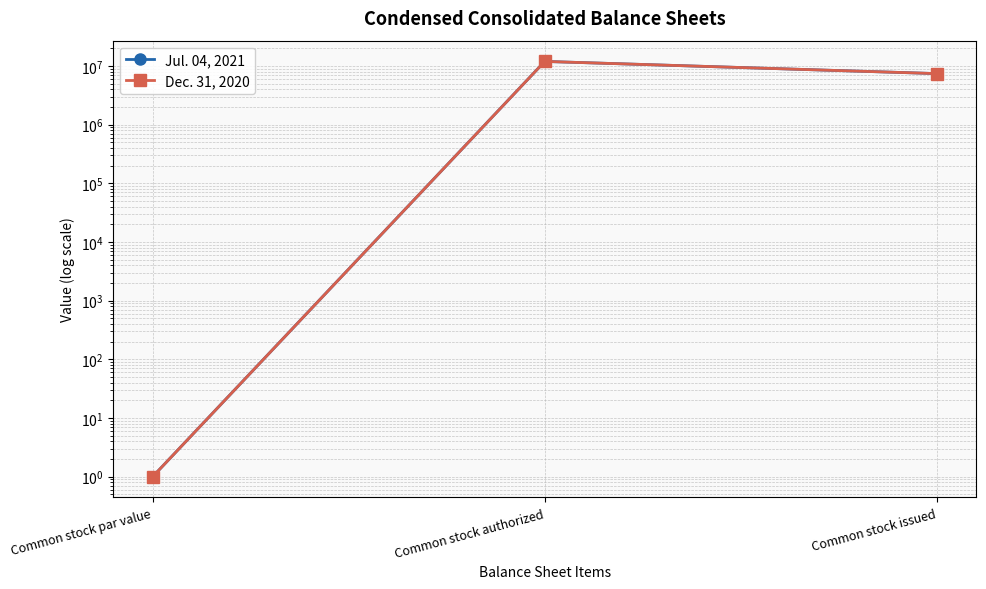

What is the label of the 1st point from the right?

Common stock issued